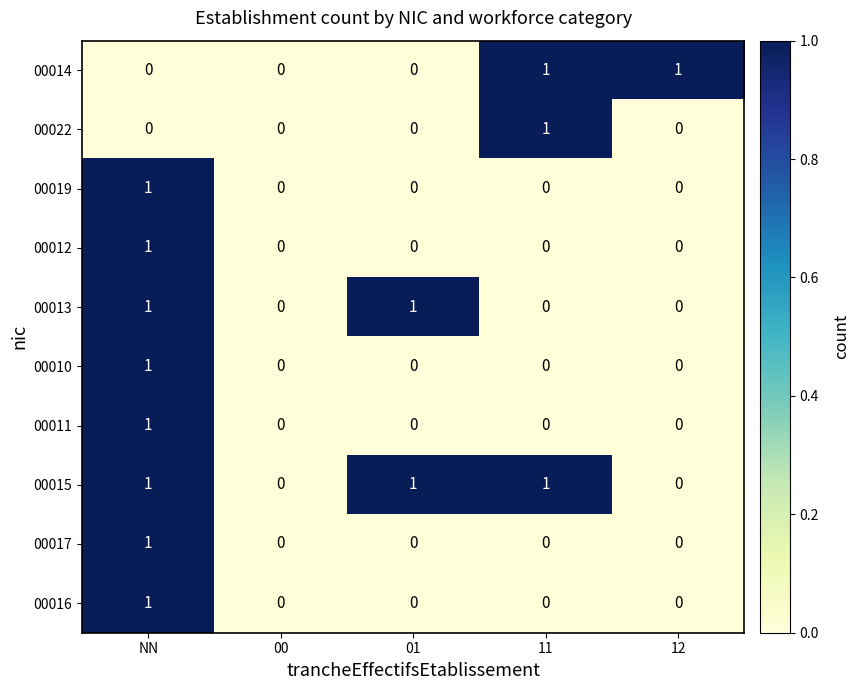

Which category has the highest value in the 00016 series?

NN